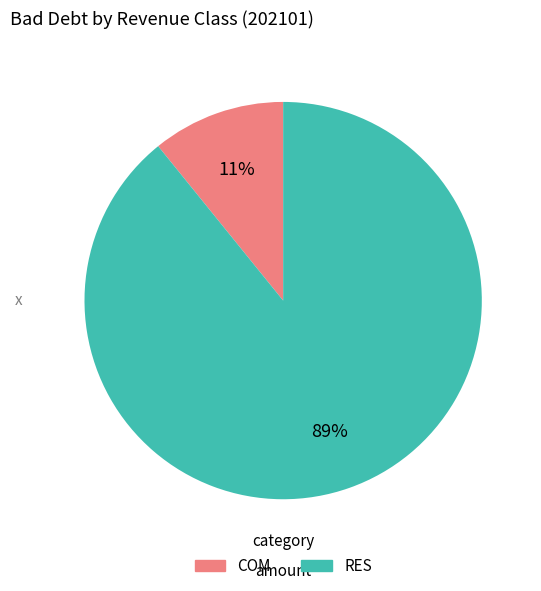

Which category has the biggest portion of the pie?

RES